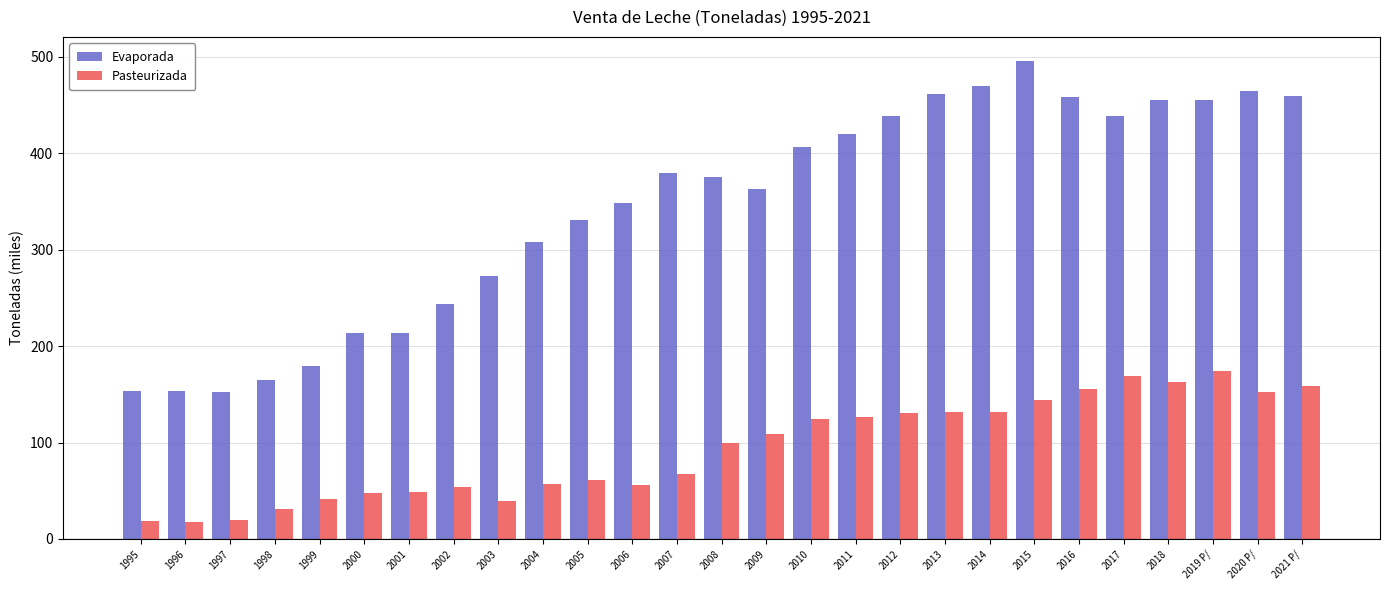

How many values in the Evaporada series exceed 375?

14